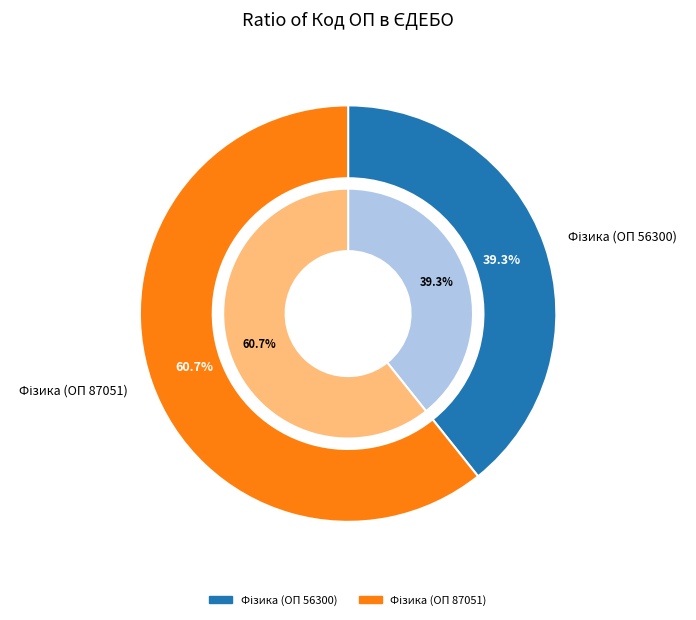

How many segments does this pie chart have?

2